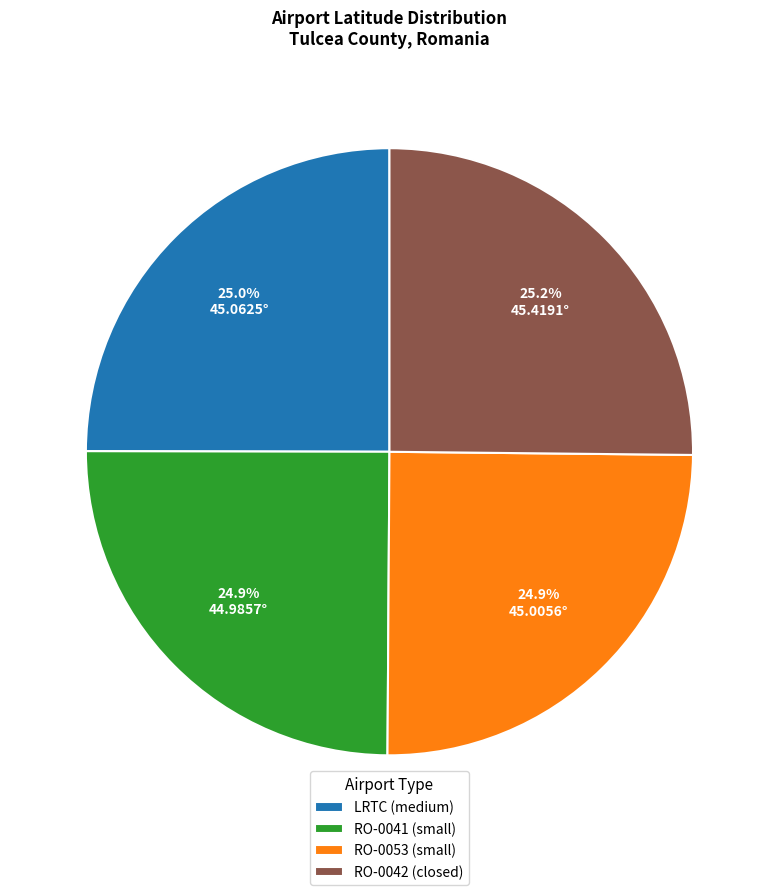

How many segments does this pie chart have?

4